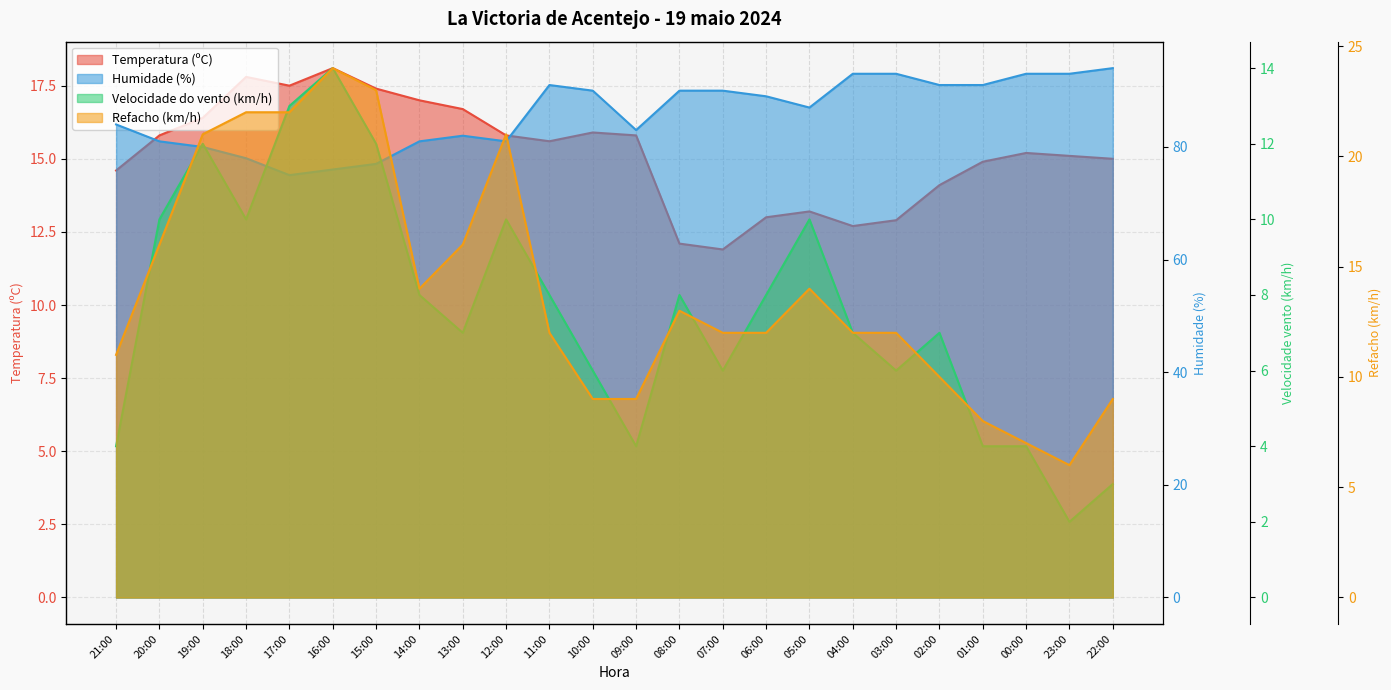

Which category has the lowest value across all series?

23:00